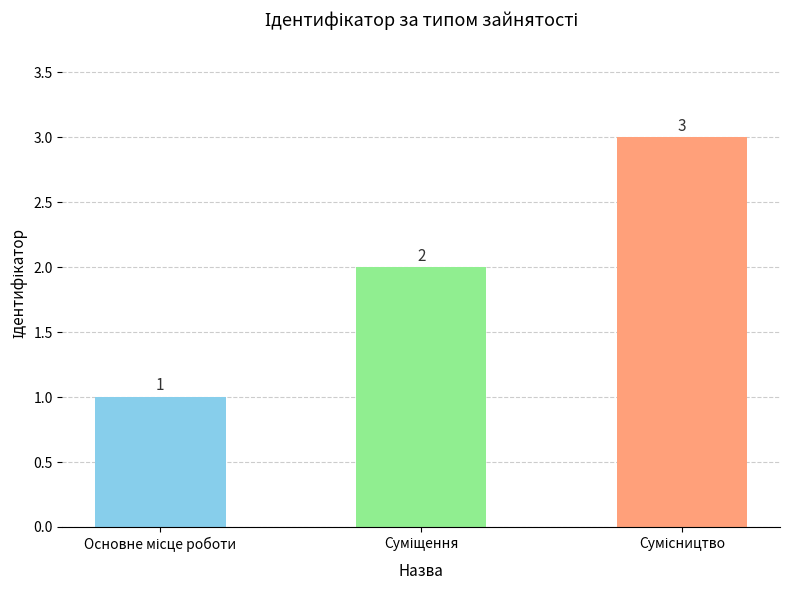

Reading left to right, list all the values displayed in this chart.

1	2	3